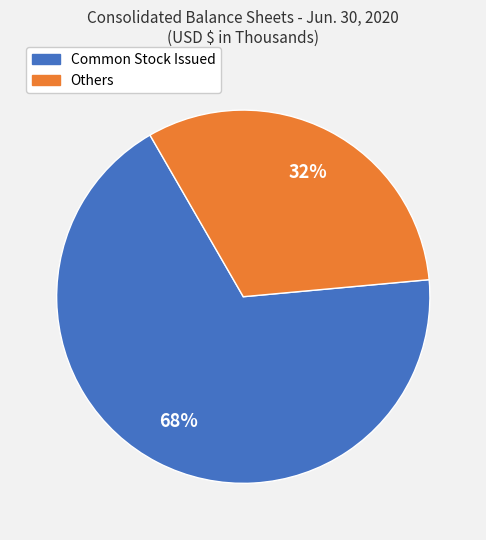

How many segments does this pie chart have?

2